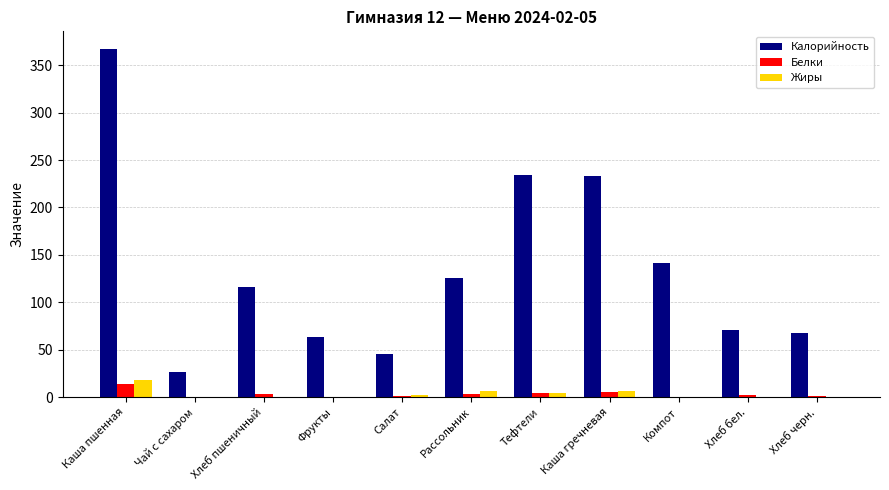

The value of Калорийность at Хлеб бел. is 71.2. True or false?

True